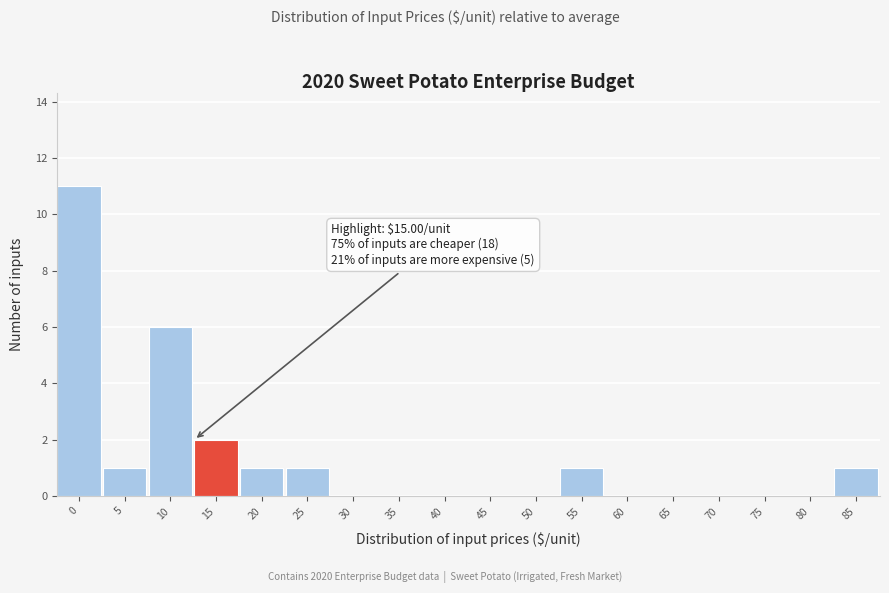

Reading right to left, what are all the values shown in this chart?

85=1	80=0	75=0	70=0	65=0	60=0	55=1	50=0	45=0	40=0	35=0	30=0	25=1	20=1	15=2	10=6	5=1	0=11